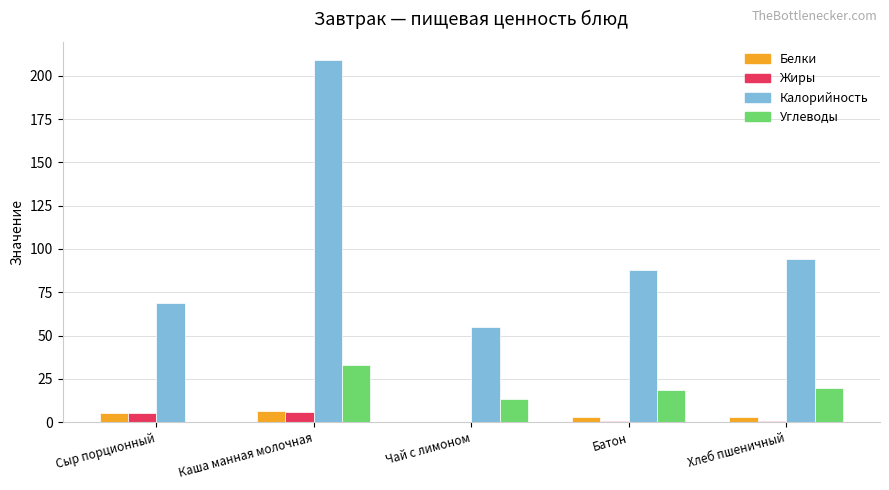

Is the value of Калорийность at Сыр порционный greater than the value of Углеводы at Хлеб пшеничный?

Yes